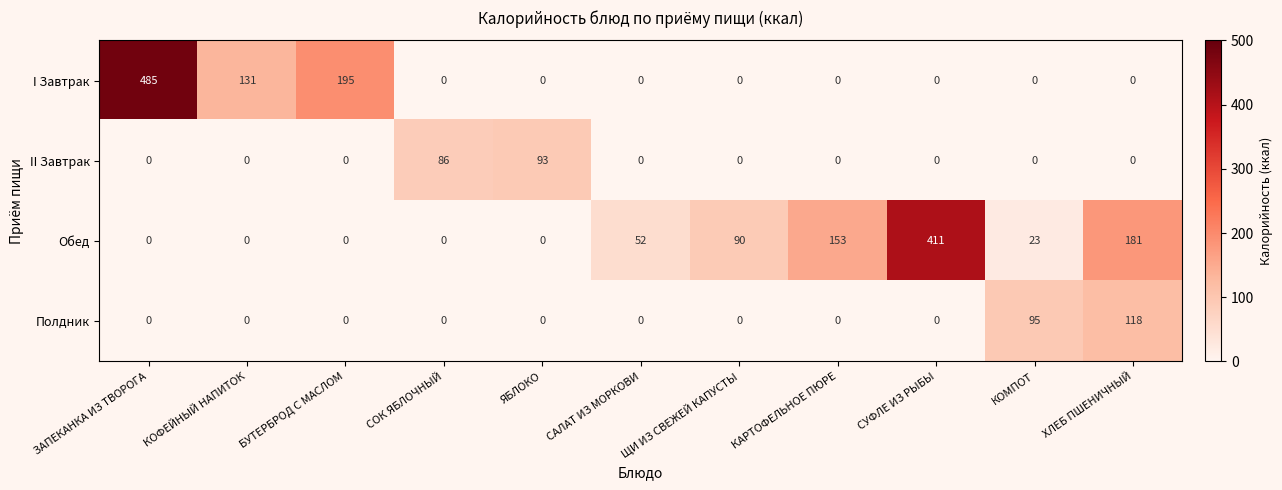

Which label corresponds to the largest value in the chart?

ЗАПЕКАНКА ИЗ ТВОРОГА